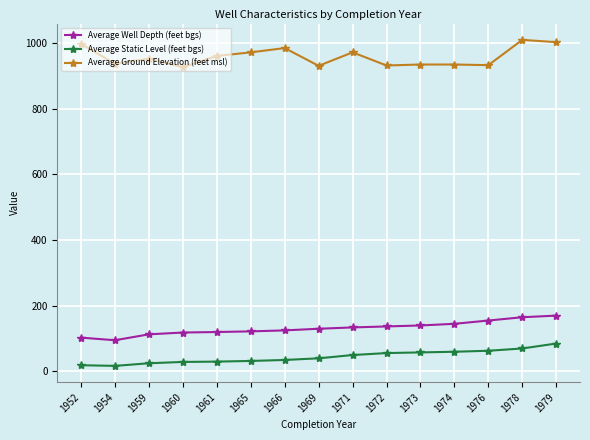

What is the difference between the highest and lowest values at 1979?

917.0